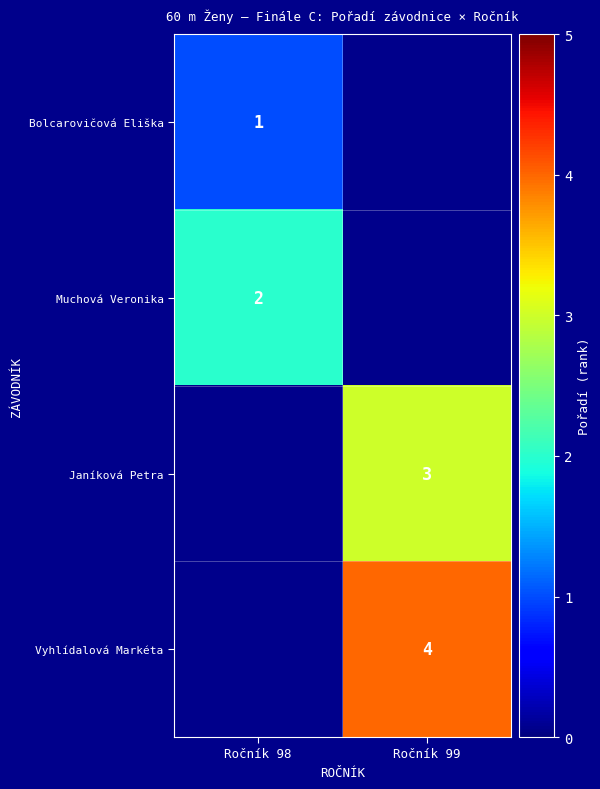

The value of Muchová Veronika at Ročník 98 is 1. True or false?

False